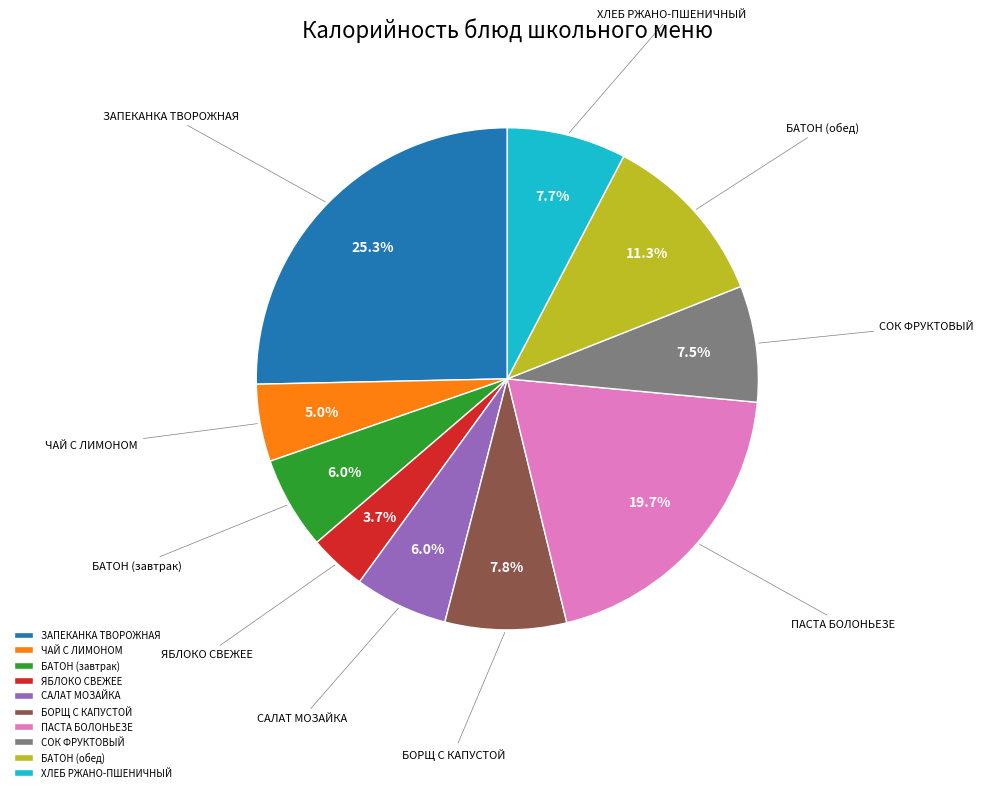

Between БАТОН (обед) and БОРЩ С КАПУСТОЙ, which is larger?

БАТОН (обед)